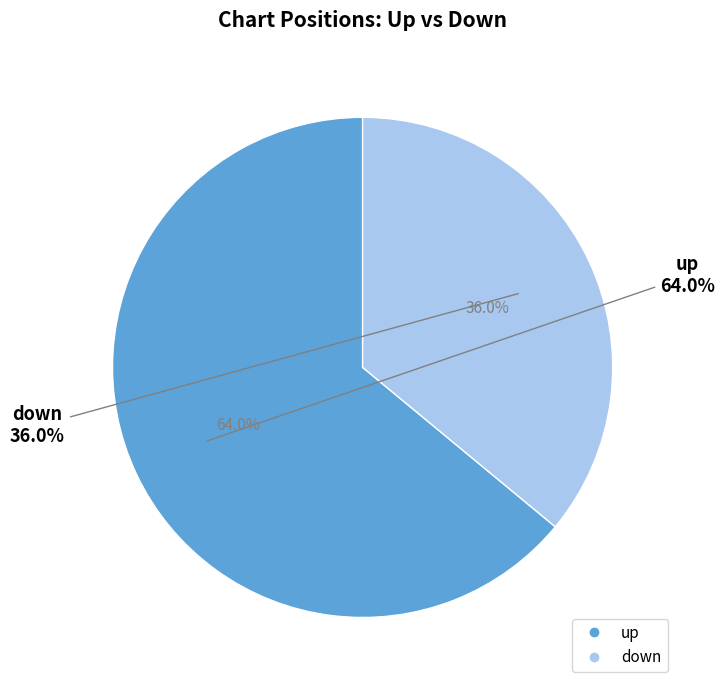

How many segments does this pie chart have?

2